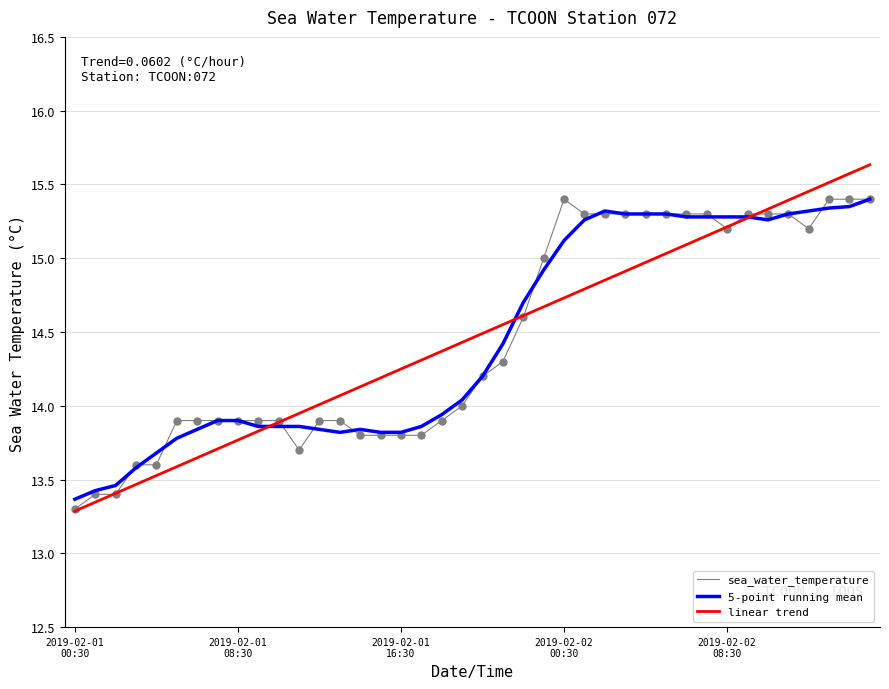

What are all the series names shown in the legend?

sea_water_temperature, 5-point running mean, linear trend